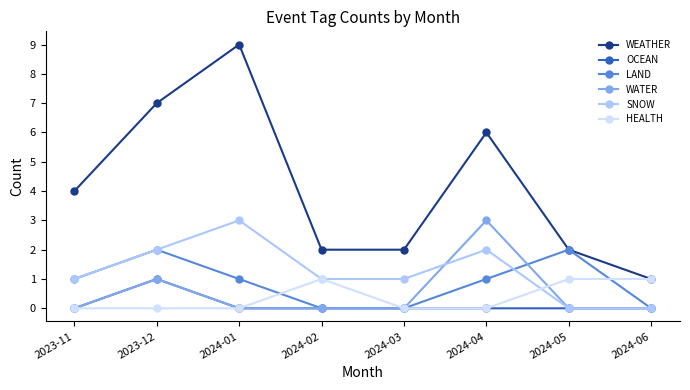

What is the total value across all series at 2024-05?

5